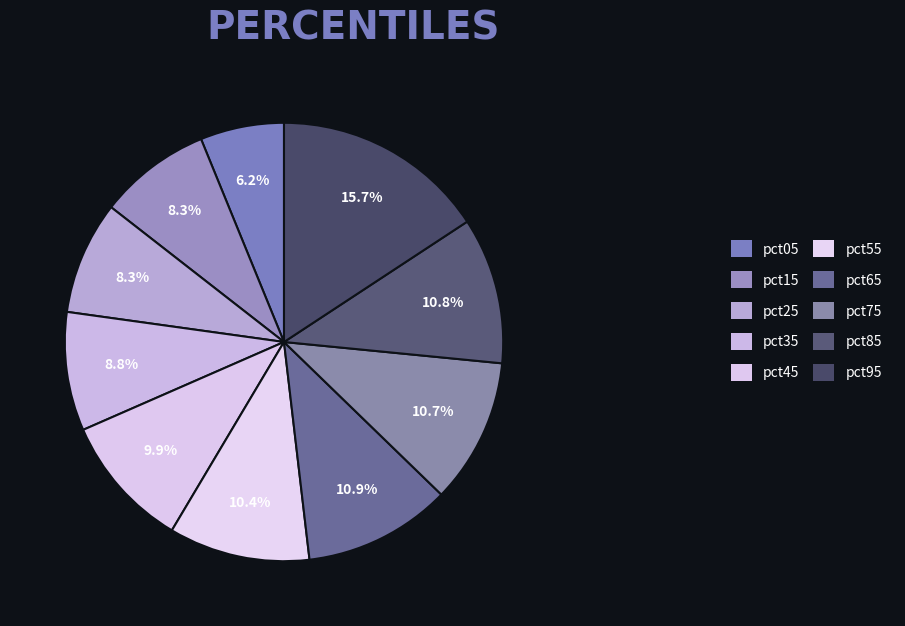

Count the number of slices in the pie.

10